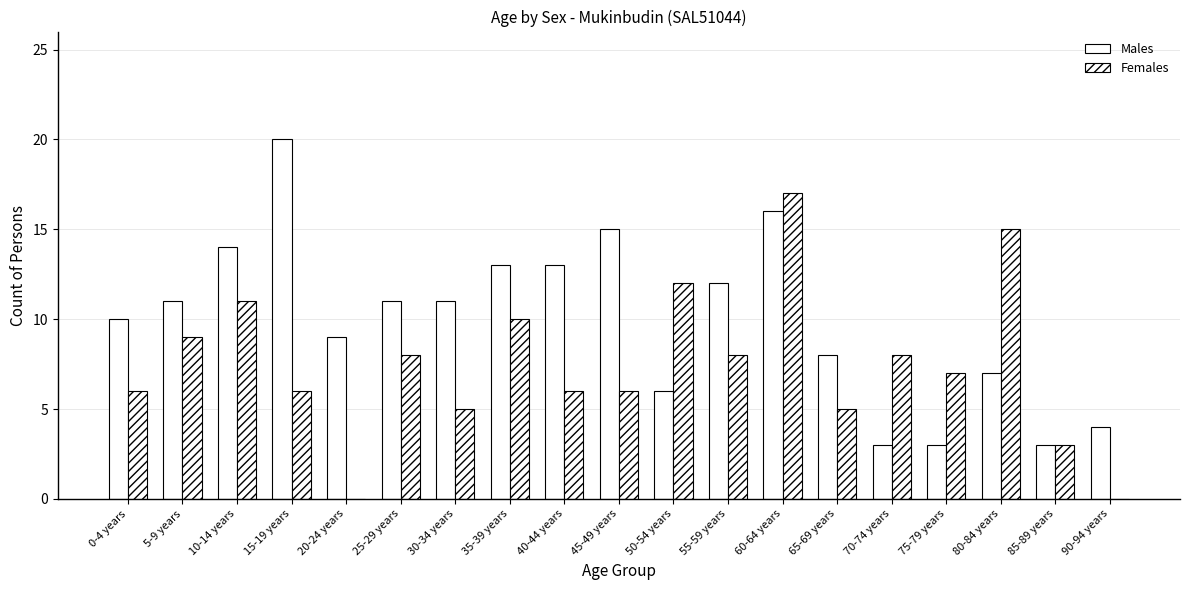

What is the spread (max minus min) of values at 55-59 years?

4